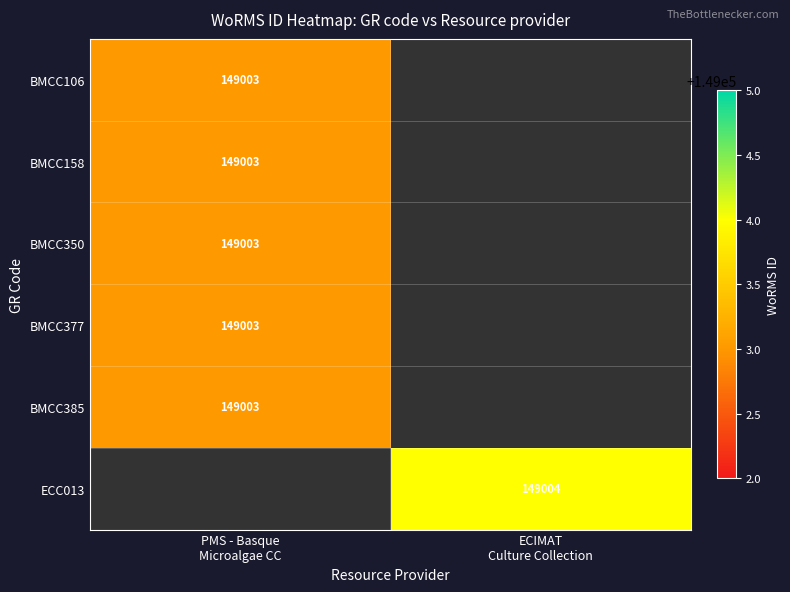

The value of BMCC377 at PMS - Basque Microalgae CC is 149003.0. True or false?

True